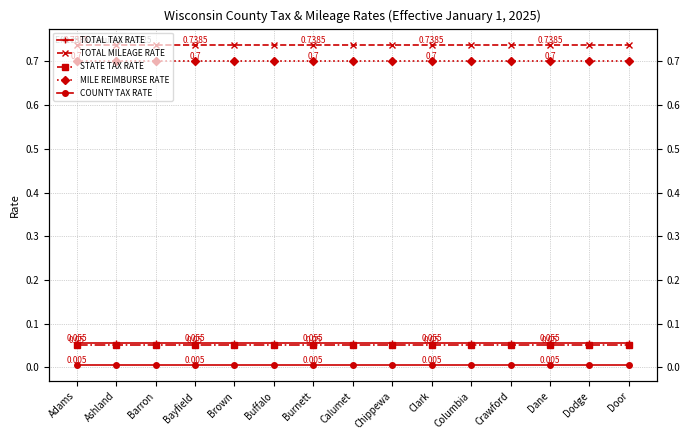

Is this an area chart (filled region under the line)?

No